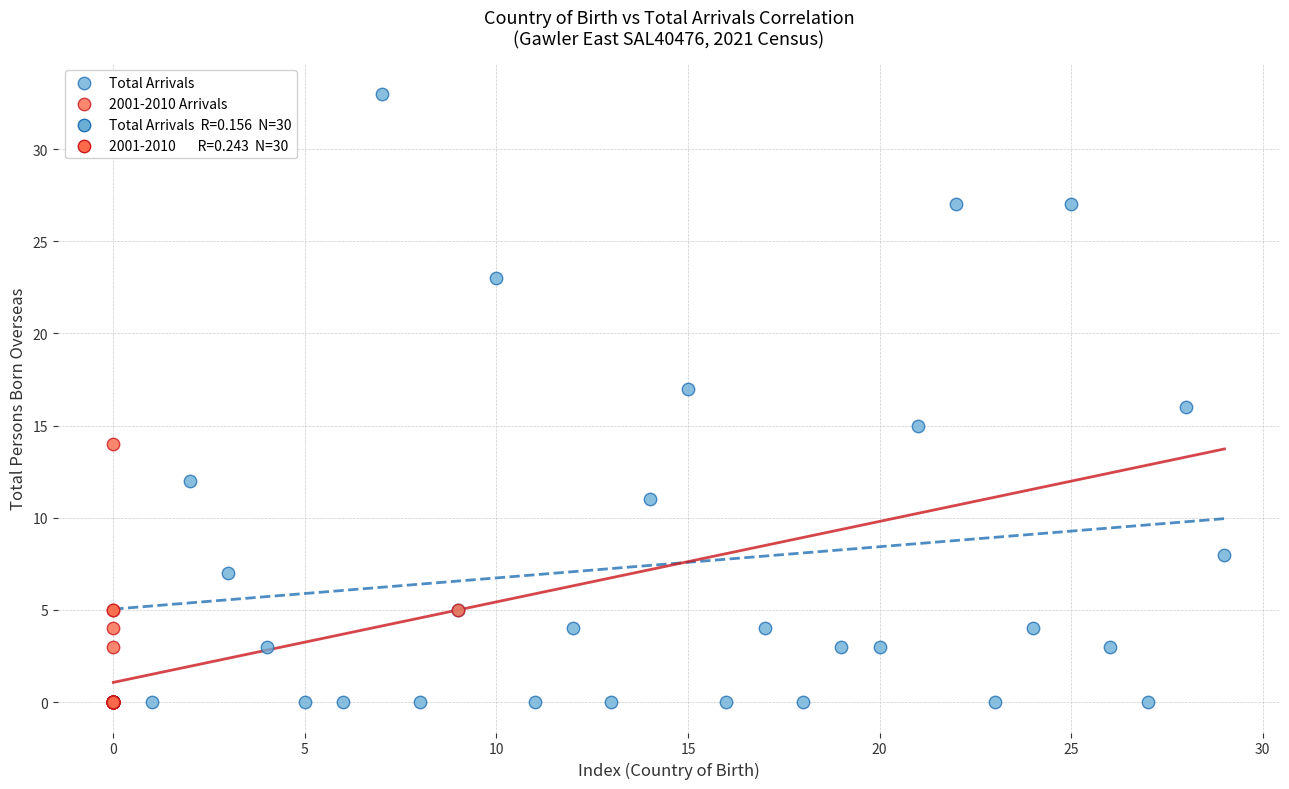

Which series reaches the maximum Y coordinate?

Total Arrivals